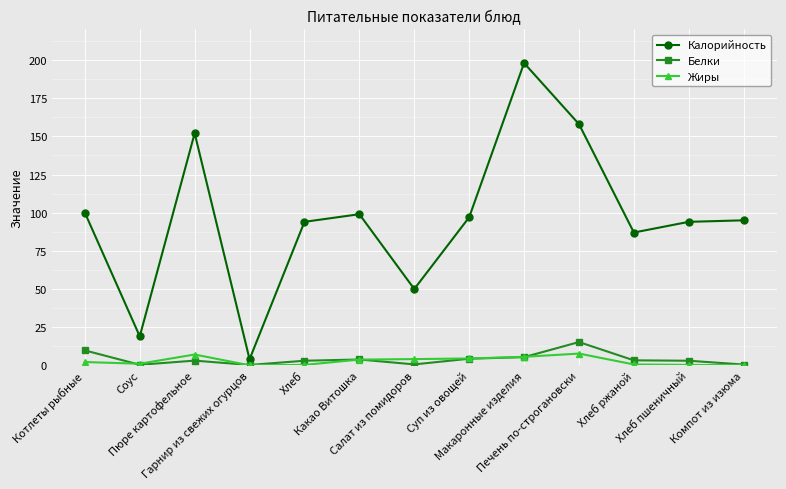

How many interior local valleys does the Калорийность series have?

4